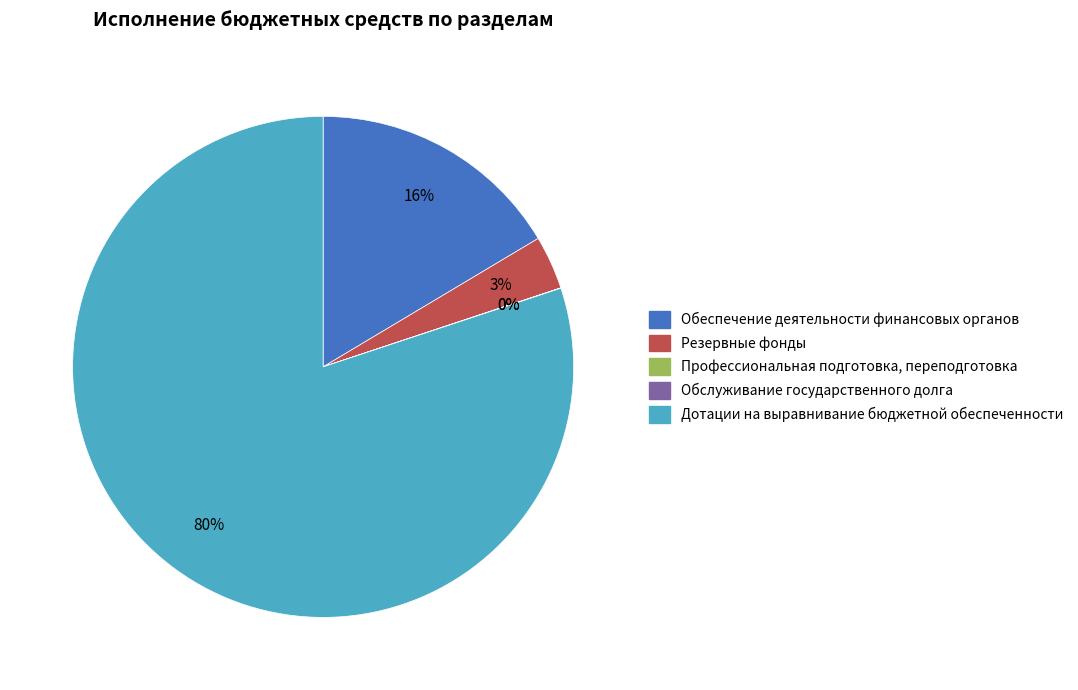

To the nearest percent, what is the average slice percentage?

20%